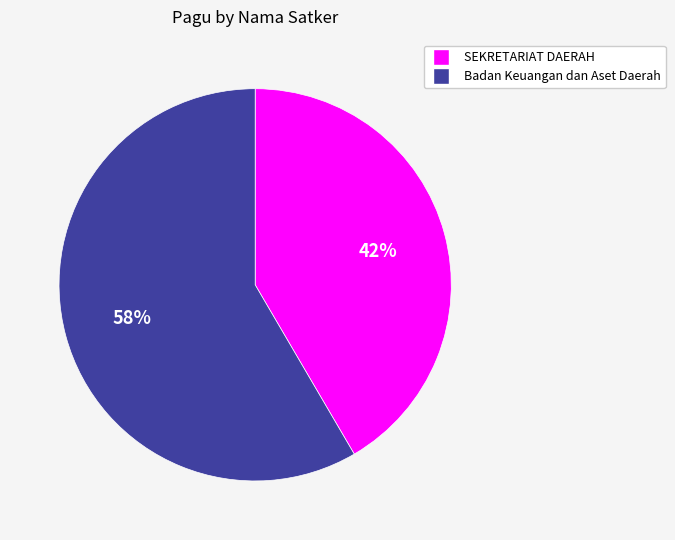

Is there a majority slice in this chart?

Yes